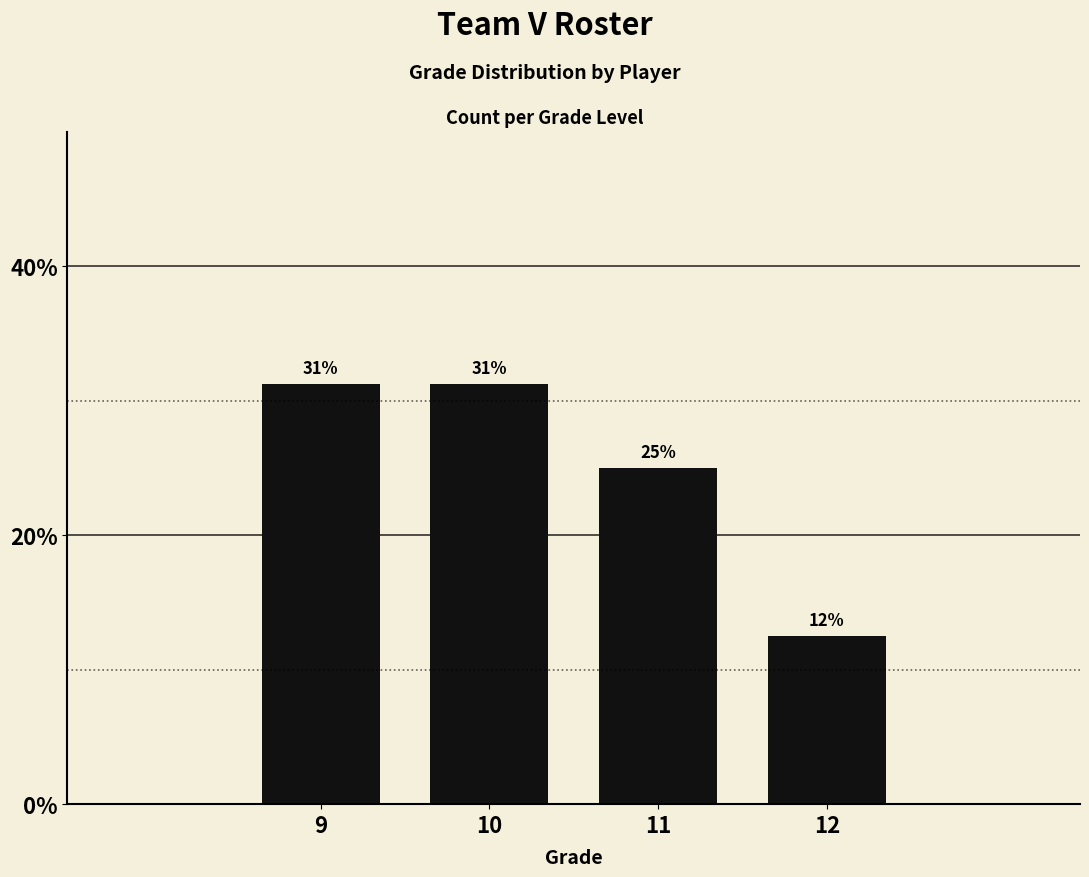

Are the bars horizontal?

No